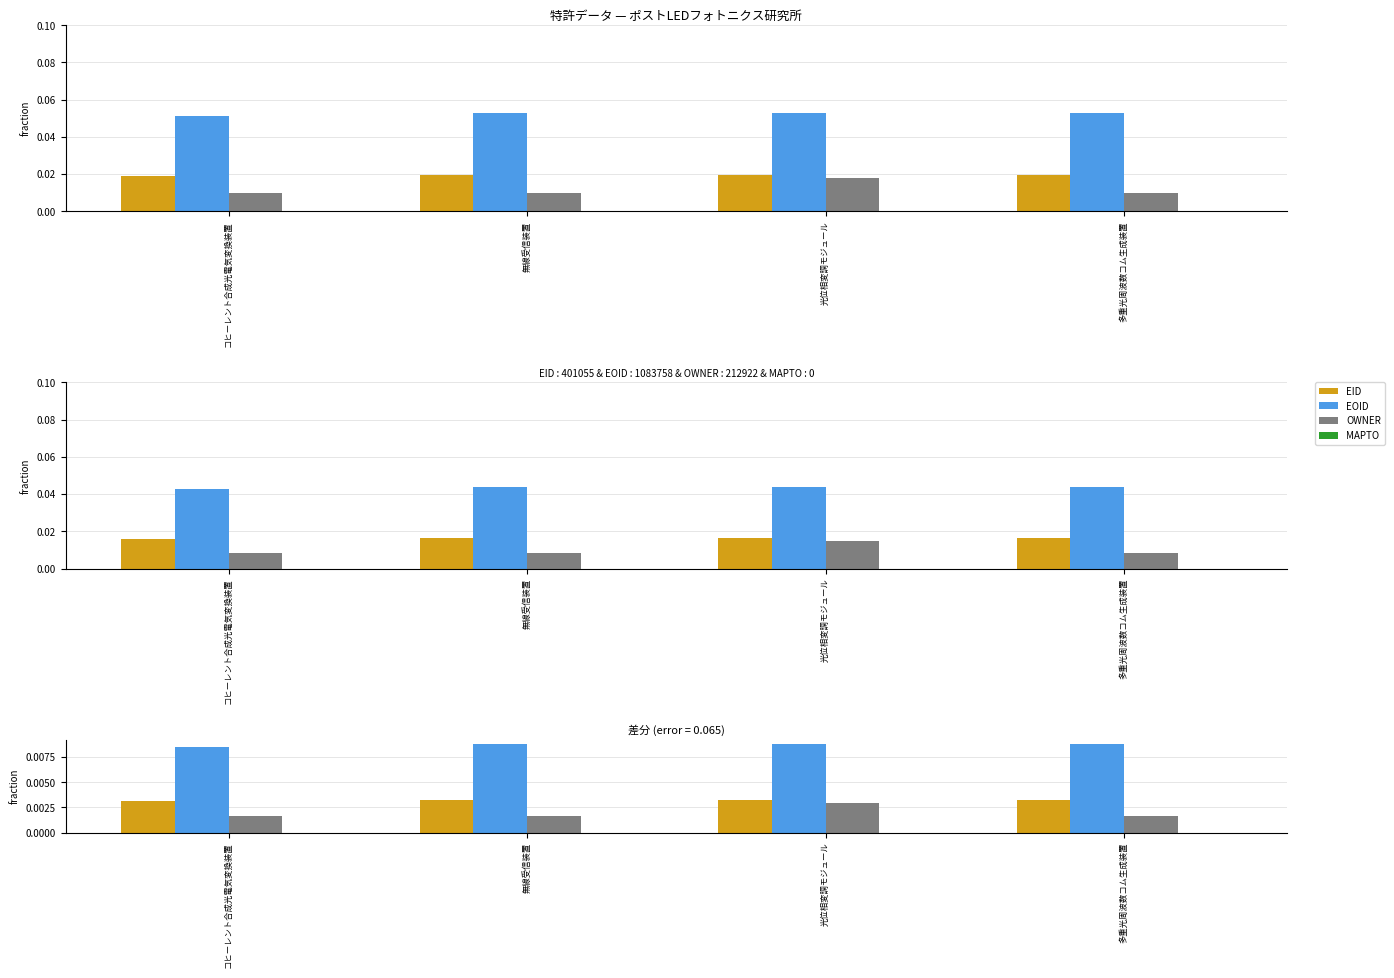

Count the EOID values in the range 0 to 1.

4